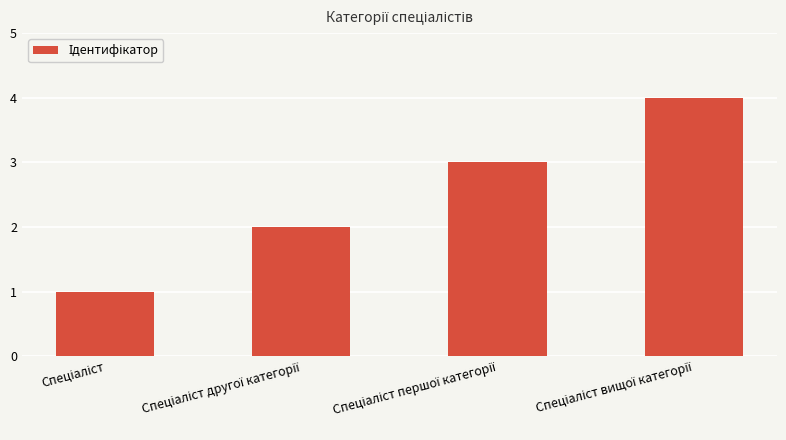

What is the sum of all values?

10